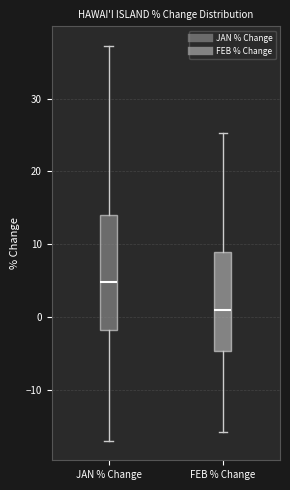

Which box's median line is the highest?

JAN % Change